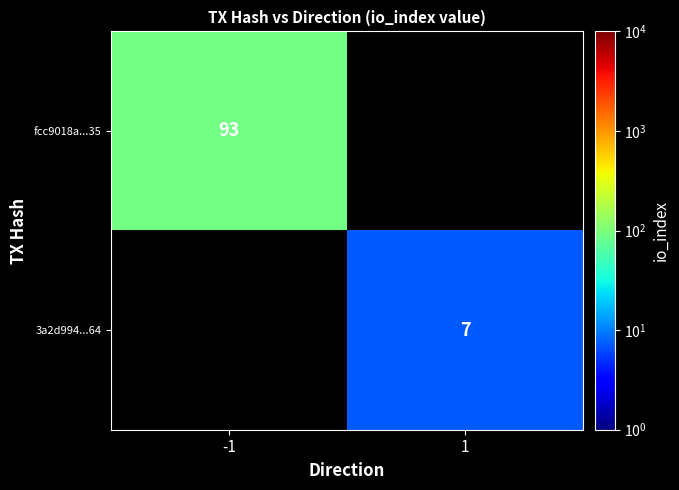

Is the value of 3a2d994...64 at 1 greater than the value of fcc9018a...35 at -1?

No